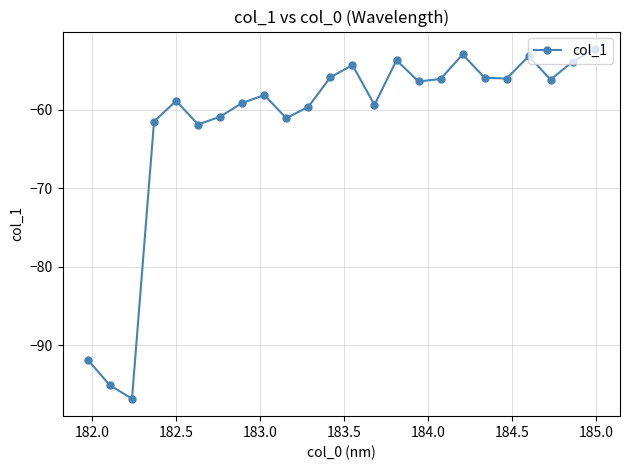

How many points are higher than both their immediate neighbors (excluding endpoints)?

6